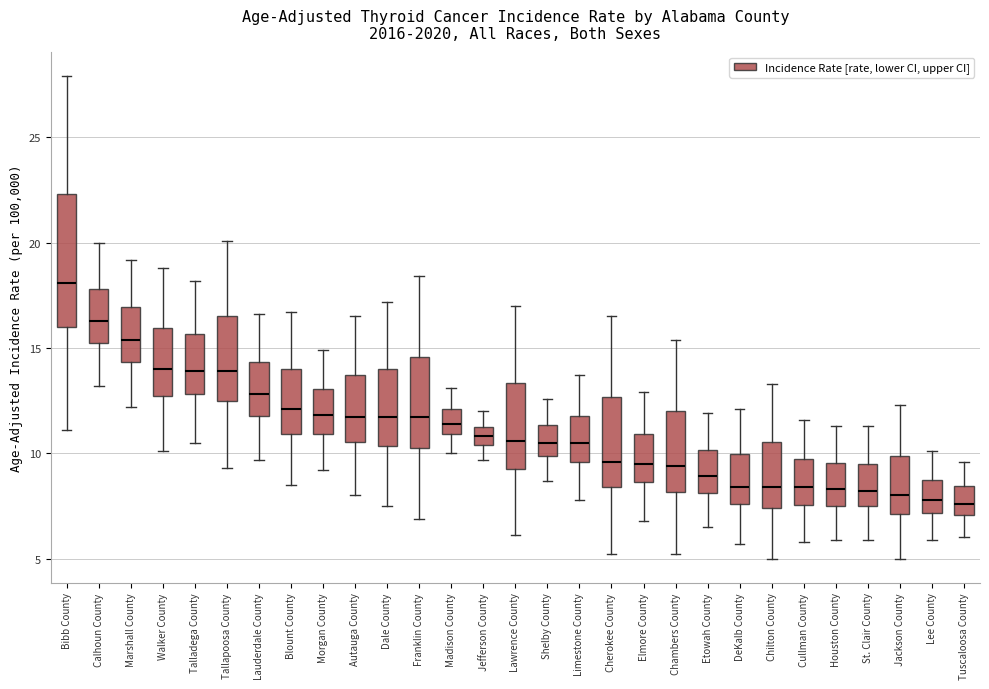

Reading left to right, transcribe this box plot: for each box, give where its median line is, the range the box spans, and where its two whiskers end, as read against the y-axis. The values are not printed on the chart, so give them approximately, as read against the axis.

Bibb County: median 18.0, box 16.0 to 22.5, whiskers 11.0 to 28.0
Calhoun County: median 16.5, box 15.5 to 18.0, whiskers 13.0 to 20.0
Marshall County: median 15.5, box 14.5 to 17.0, whiskers 12.0 to 19.0
Walker County: median 14.0, box 12.5 to 16.0, whiskers 10.0 to 19.0
Talladega County: median 14.0, box 13.0 to 15.5, whiskers 10.5 to 18.0
Tallapoosa County: median 14.0, box 12.5 to 16.5, whiskers 9.5 to 20.0
Lauderdale County: median 13.0, box 12.0 to 14.5, whiskers 9.5 to 16.5
Blount County: median 12.0, box 11.0 to 14.0, whiskers 8.5 to 16.5
Morgan County: median 12.0, box 11.0 to 13.0, whiskers 9.0 to 15.0
Autauga County: median 11.5, box 10.5 to 13.5, whiskers 8.0 to 16.5
Dale County: median 11.5, box 10.5 to 14.0, whiskers 7.5 to 17.0
Franklin County: median 11.5, box 10.5 to 14.5, whiskers 7.0 to 18.5
Madison County: median 11.5, box 11.0 to 12.0, whiskers 10.0 to 13.0
Jefferson County: median 11.0, box 10.5 to 11.5, whiskers 9.5 to 12.0
Lawrence County: median 10.5, box 9.5 to 13.5, whiskers 6.0 to 17.0
Shelby County: median 10.5, box 10.0 to 11.5, whiskers 8.5 to 12.5
Limestone County: median 10.5, box 9.5 to 12.0, whiskers 8.0 to 13.5
Cherokee County: median 9.5, box 8.5 to 12.5, whiskers 5.0 to 16.5
Elmore County: median 9.5, box 8.5 to 11.0, whiskers 7.0 to 13.0
Chambers County: median 9.5, box 8.0 to 12.0, whiskers 5.0 to 15.5
Etowah County: median 9.0, box 8.0 to 10.0, whiskers 6.5 to 12.0
DeKalb County: median 8.5, box 7.5 to 10.0, whiskers 5.5 to 12.0
Chilton County: median 8.5, box 7.5 to 10.5, whiskers 5.0 to 13.5
Cullman County: median 8.5, box 7.5 to 9.5, whiskers 6.0 to 11.5
Houston County: median 8.5, box 7.5 to 9.5, whiskers 6.0 to 11.5
St. Clair County: median 8.0, box 7.5 to 9.5, whiskers 6.0 to 11.5
Jackson County: median 8.0, box 7.0 to 10.0, whiskers 5.0 to 12.5
Lee County: median 8.0, box 7.0 to 8.5, whiskers 6.0 to 10.0
Tuscaloosa County: median 7.5, box 7.0 to 8.5, whiskers 6.0 to 9.5